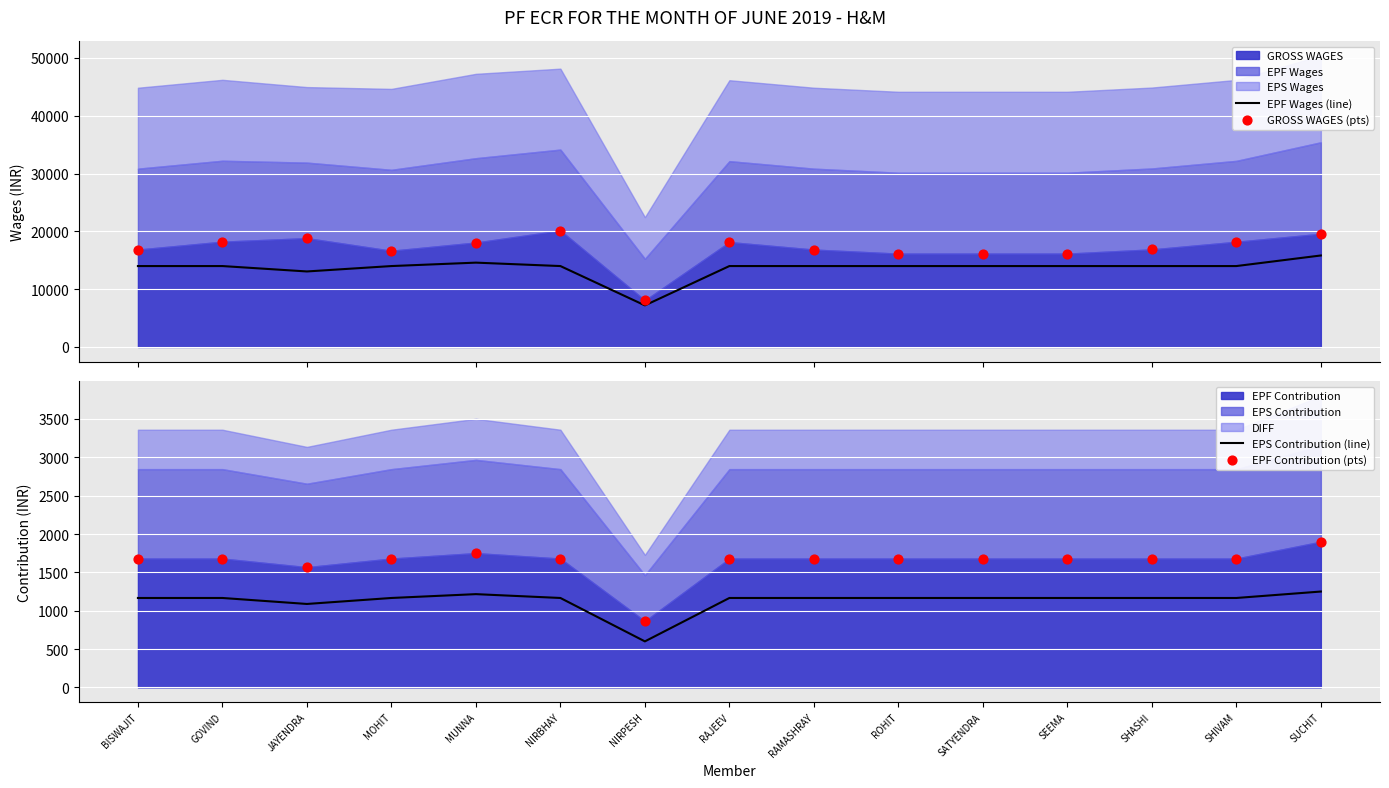

Which series contains the lowest Y value?

EPS Contribution (line)